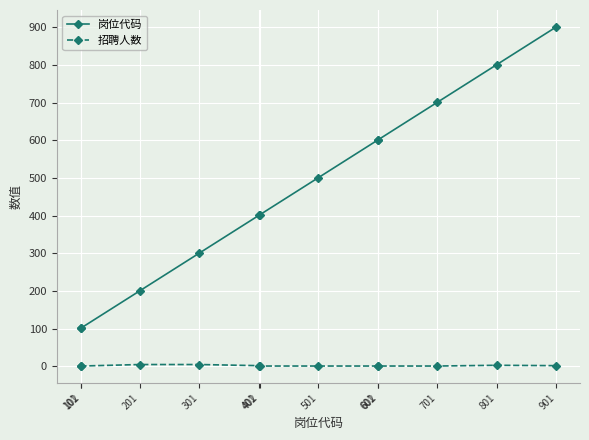

What is the difference between the maximum and minimum values in the 岗位代码 series?

800